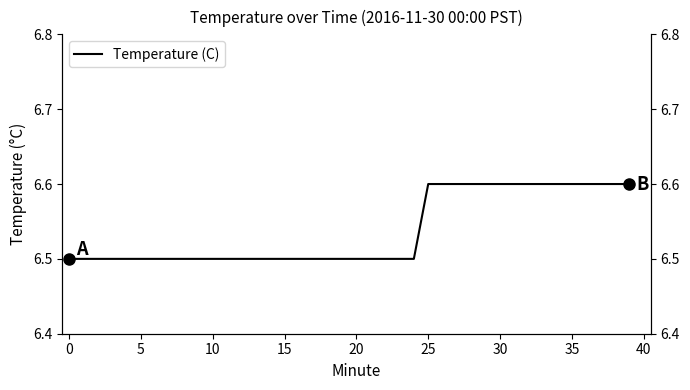

What is the sum of all values?

261.5